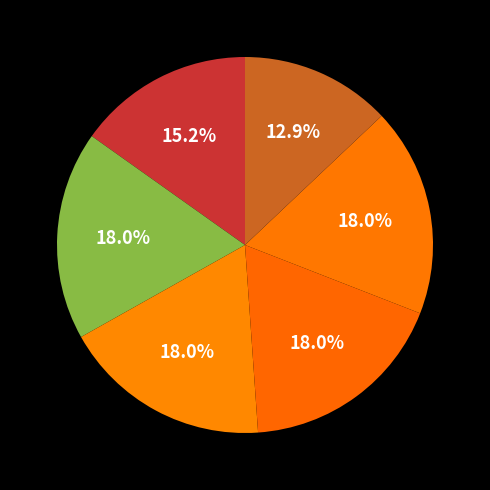

How many segments does this pie chart have?

6